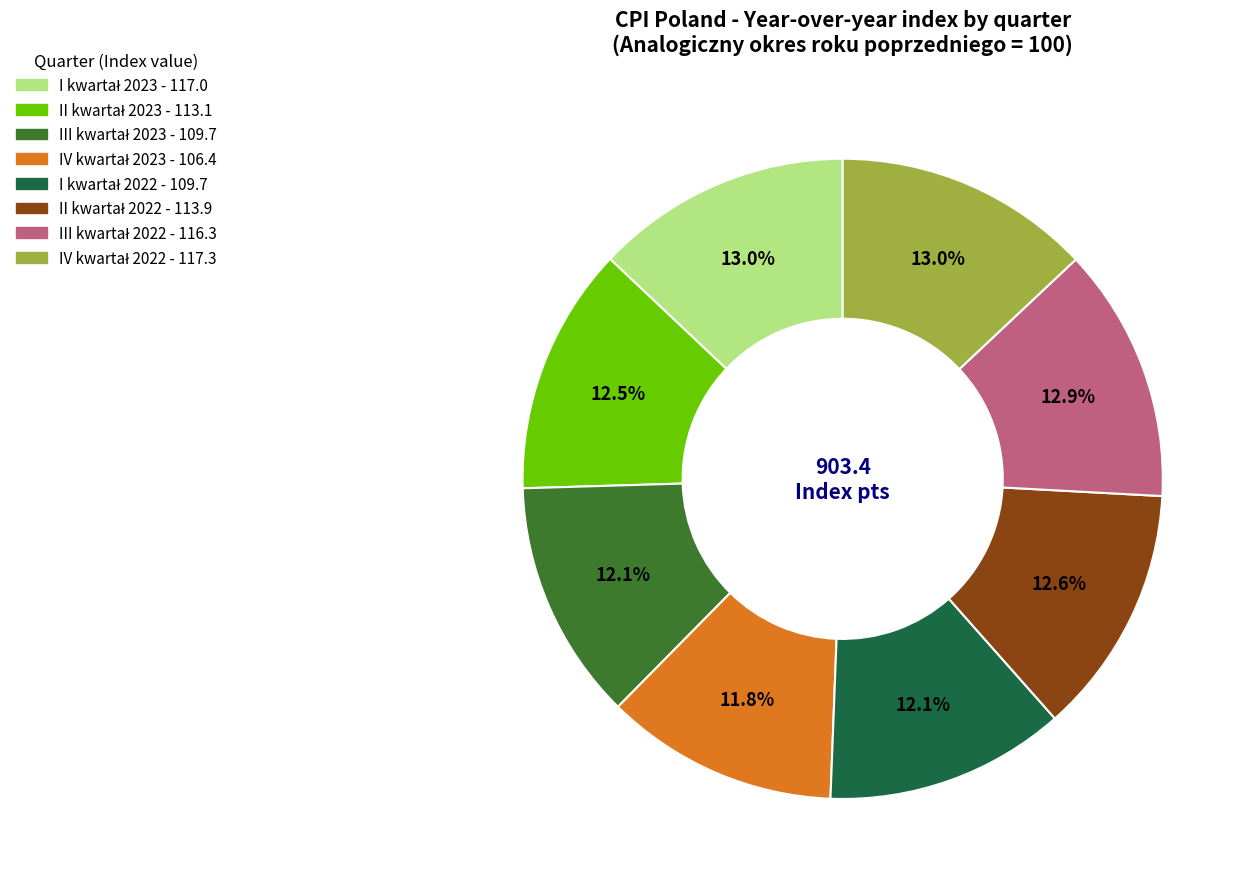

Does any single category account for the majority?

No